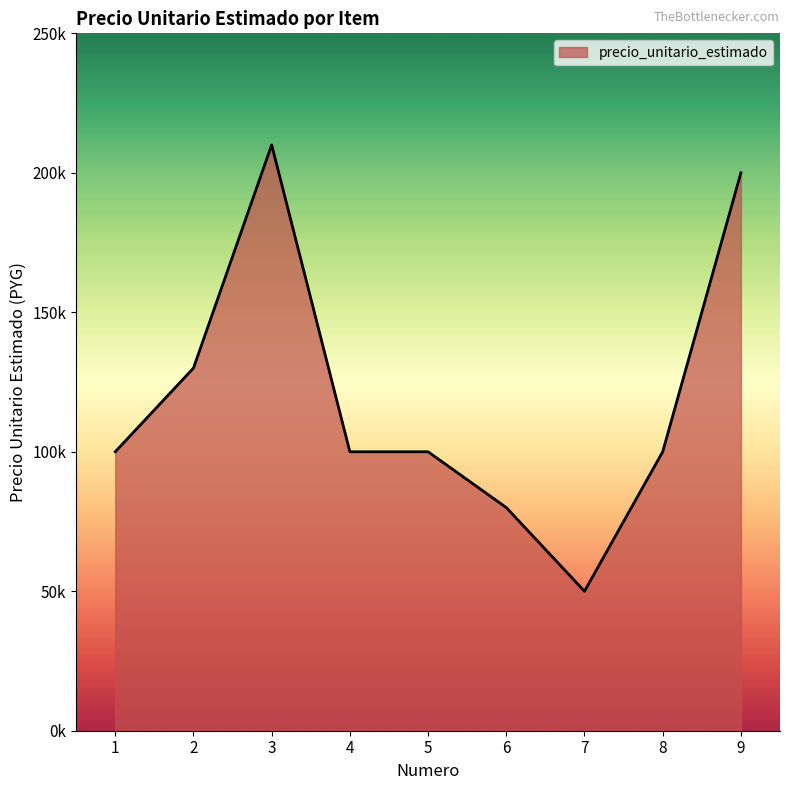

True or false: there are more than 1 points higher than both neighbors.

False